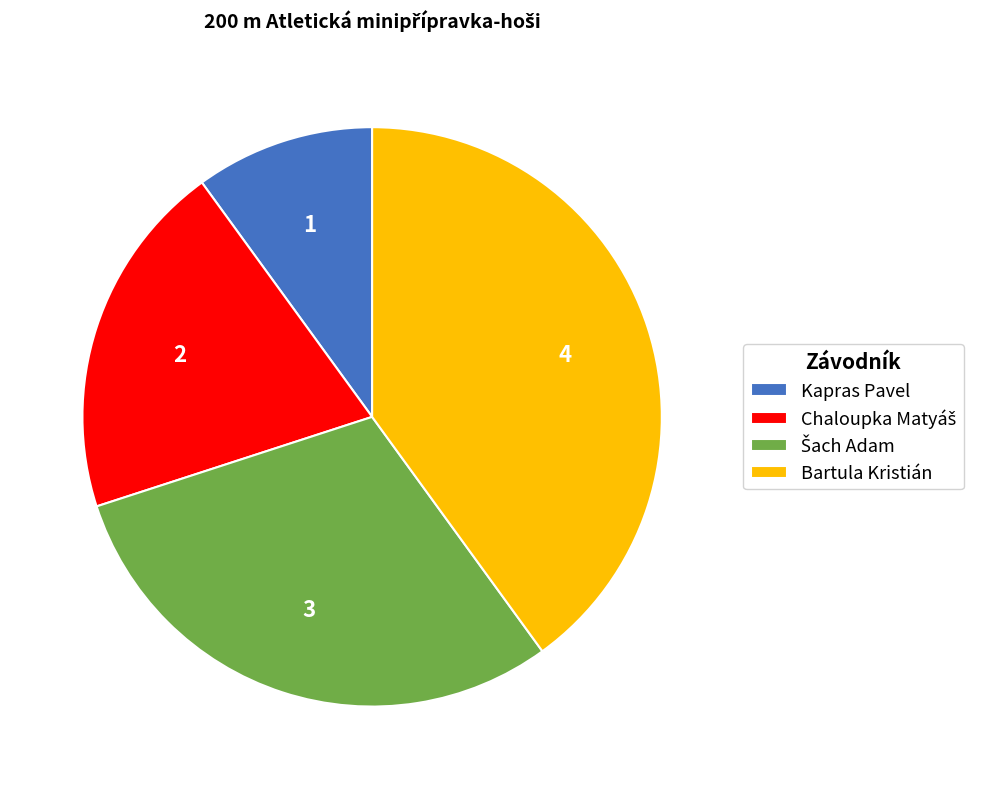

How many segments does this pie chart have?

4